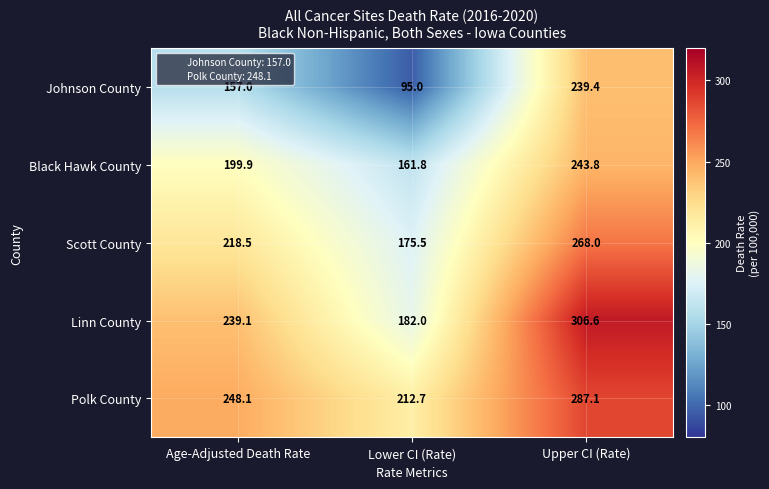

The value of Scott County at Upper CI (Rate) is 176.1. True or false?

False